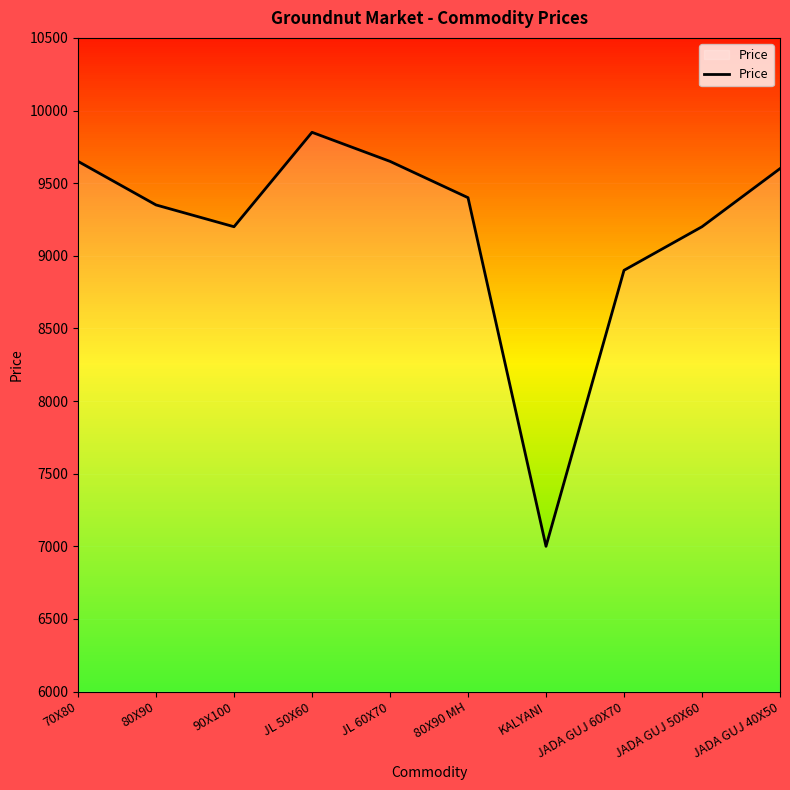

At which category does the chart reach its peak across all series?

JL 50X60